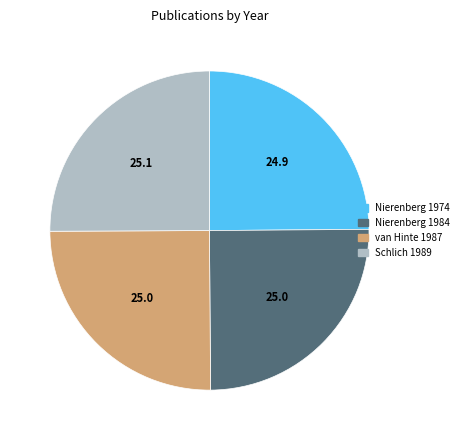

True or false: Nierenberg 1984 accounts for 25% of the total.

True